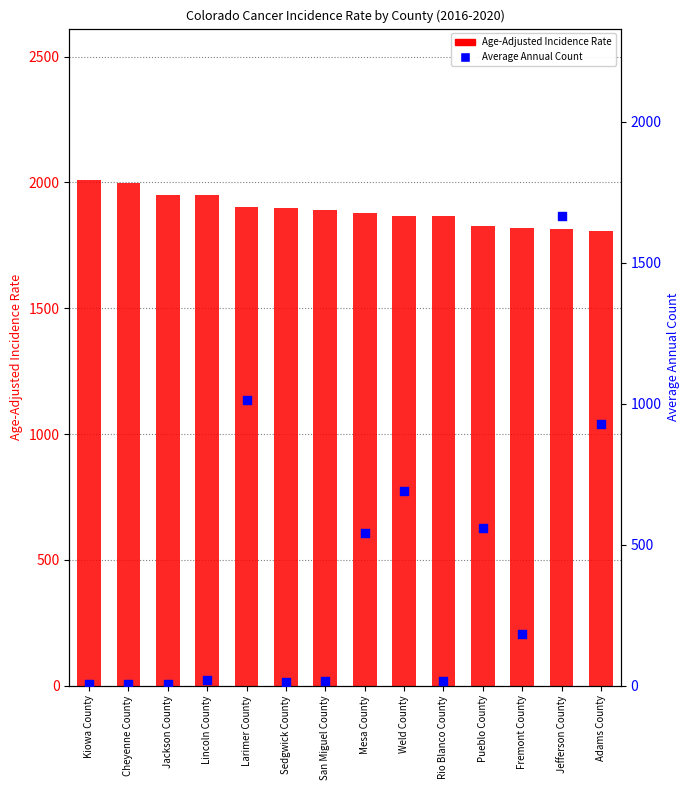

At how many categories does at least one series exceed 1102?

14